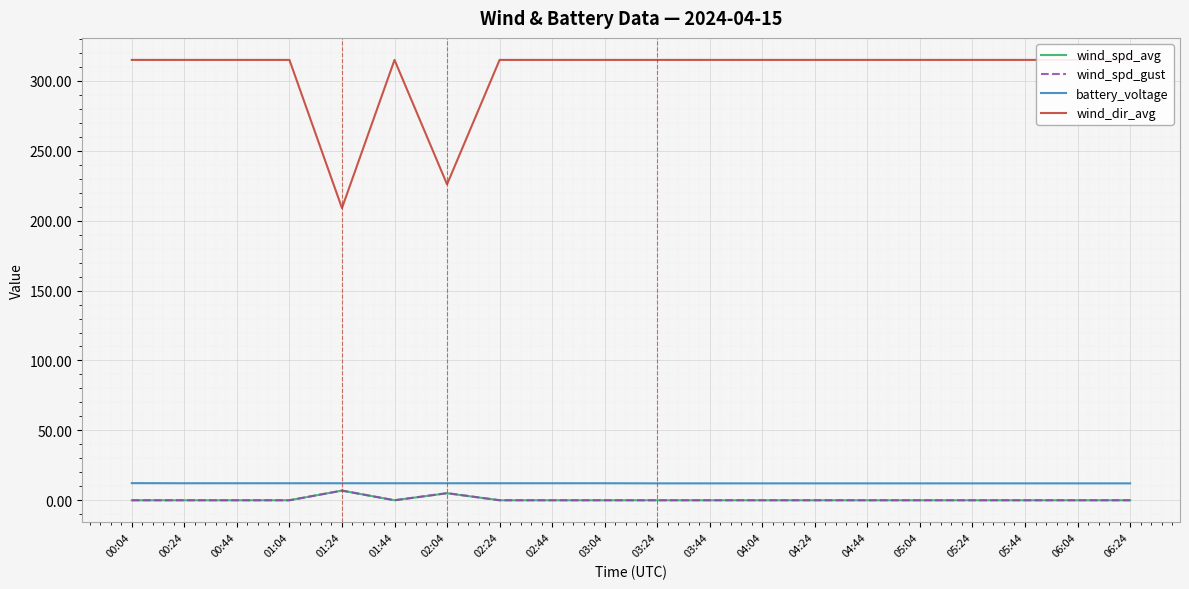

Reading right to left, extract all data points from this chart.

wind_spd_avg: 06:24=0.0	06:04=0.0	05:44=0.0	05:24=0.0	05:04=0.0	04:44=0.0	04:24=0.0	04:04=0.0	03:44=0.0	03:24=0.0	03:04=0.0	02:44=0.0	02:24=0.0	02:04=5.0	01:44=0.0	01:24=6.9	01:04=0.0	00:44=0.0	00:24=0.0	00:04=0.0
wind_spd_gust: 06:24=0.0	06:04=0.0	05:44=0.0	05:24=0.0	05:04=0.0	04:44=0.0	04:24=0.0	04:04=0.0	03:44=0.0	03:24=0.0	03:04=0.0	02:44=0.0	02:24=0.0	02:04=5.1	01:44=0.0	01:24=6.9	01:04=0.0	00:44=0.0	00:24=0.0	00:04=0.0
battery_voltage: 06:24=12.1	06:04=12.1	05:44=12.1	05:24=12.1	05:04=12.1	04:44=12.1	04:24=12.1	04:04=12.1	03:44=12.1	03:24=12.1	03:04=12.2	02:44=12.2	02:24=12.2	02:04=12.2	01:44=12.2	01:24=12.2	01:04=12.2	00:44=12.2	00:24=12.2	00:04=12.2
wind_dir_avg: 06:24=315.0	06:04=315.0	05:44=315.0	05:24=315.0	05:04=315.0	04:44=315.0	04:24=315.0	04:04=315.0	03:44=315.0	03:24=315.0	03:04=315.0	02:44=315.0	02:24=315.0	02:04=226.0	01:44=315.0	01:24=209.0	01:04=315.0	00:44=315.0	00:24=315.0	00:04=315.0